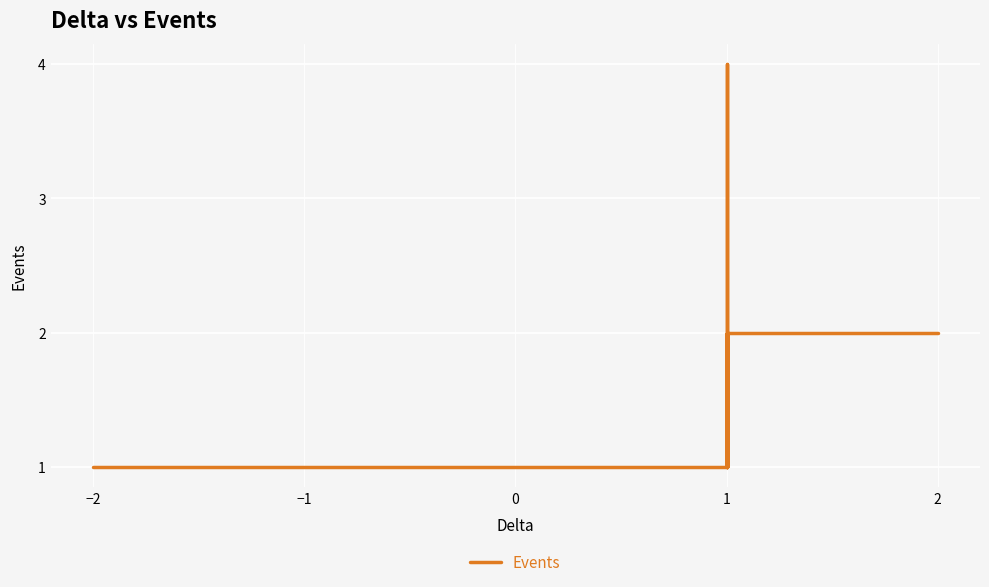

How many lines are shown in the chart?

1